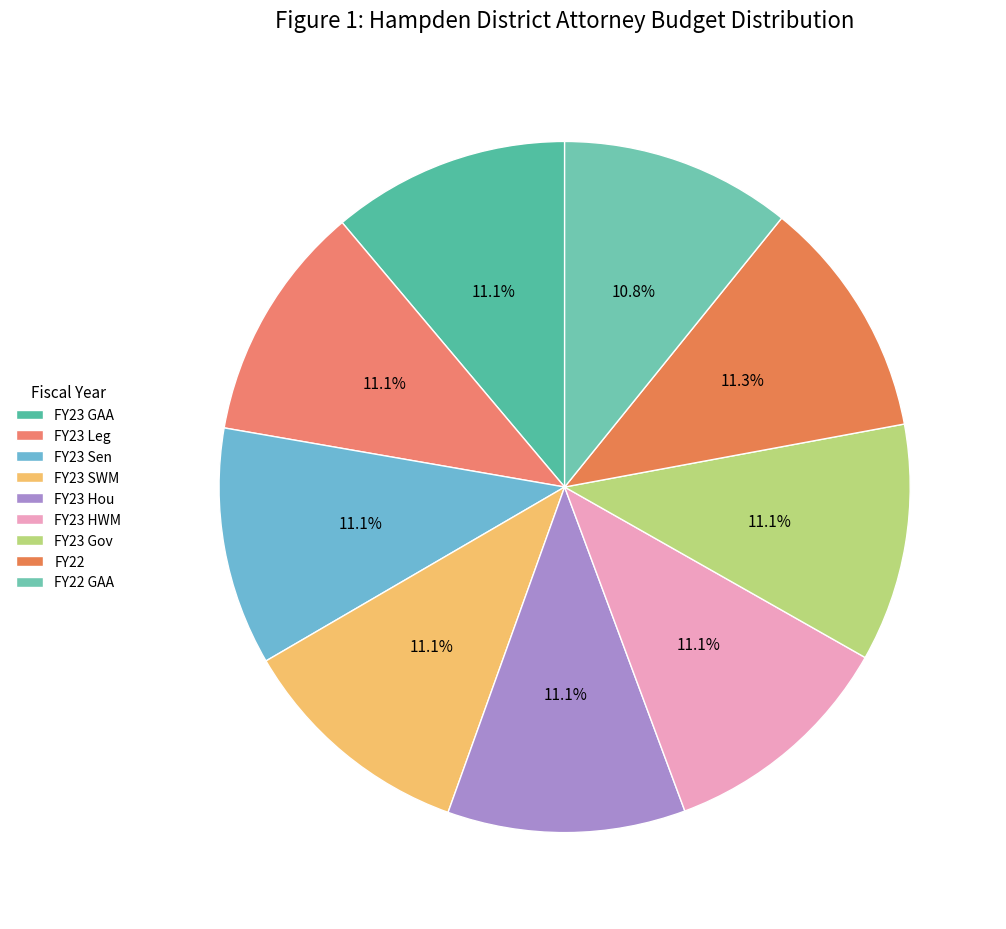

How many segments does this pie chart have?

9